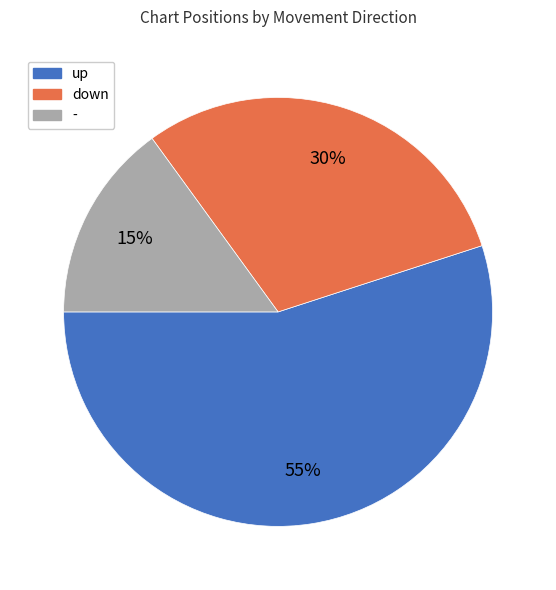

What is the largest slice in the pie chart?

up